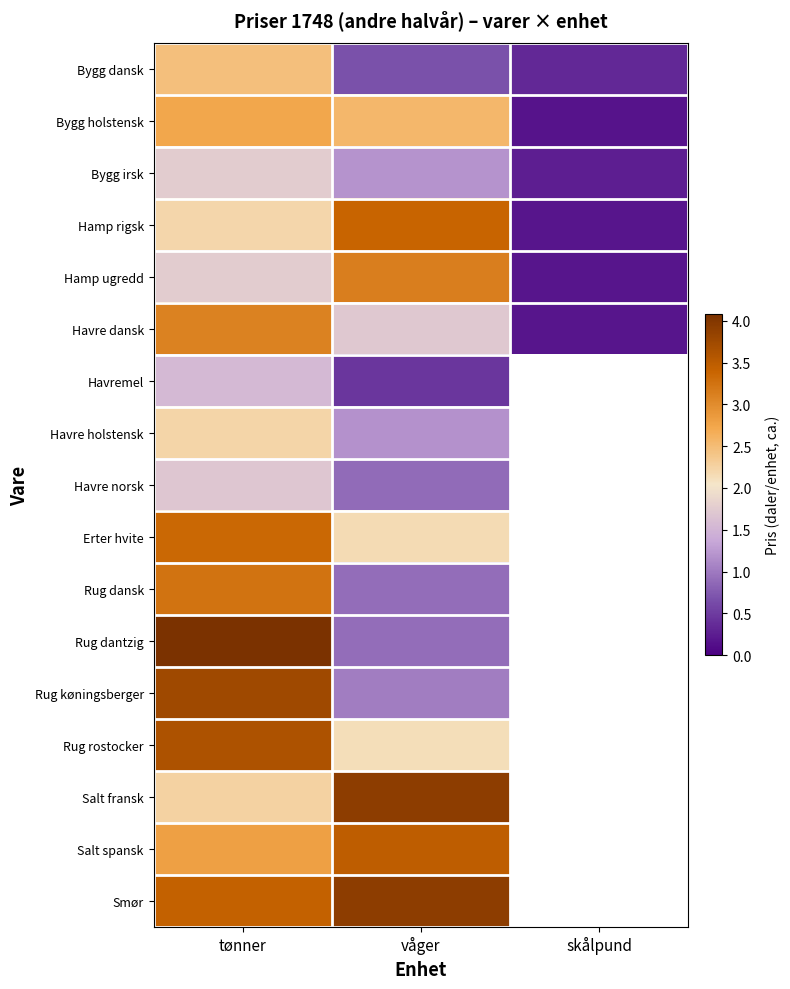

How many values in Havre holstensk are above zero?

2